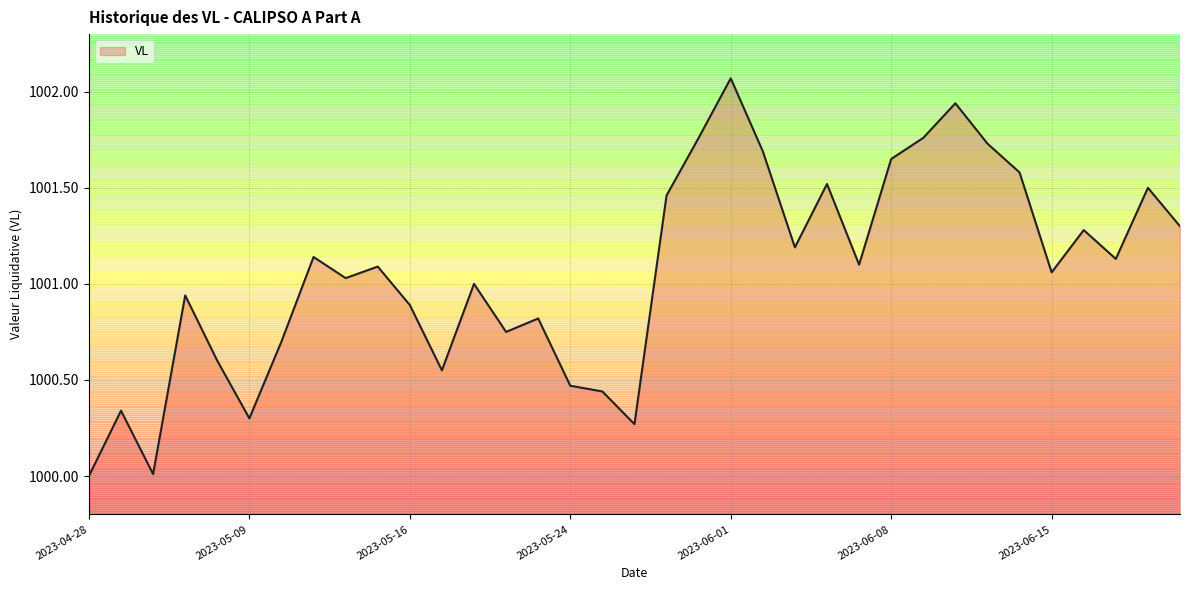

What is the minimum value shown in the chart?

1000.0